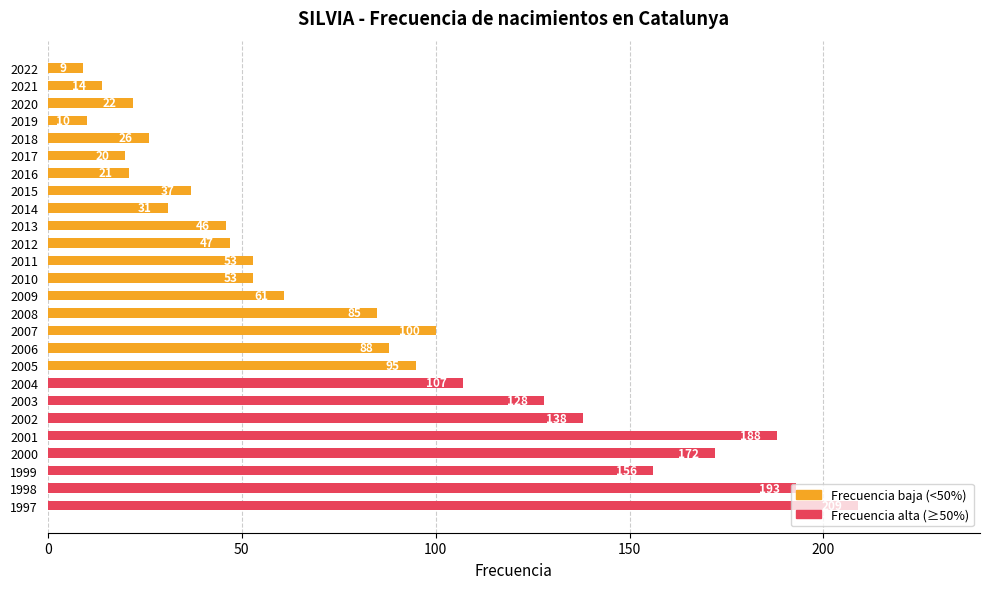

Does the chart contain any negative values?

No